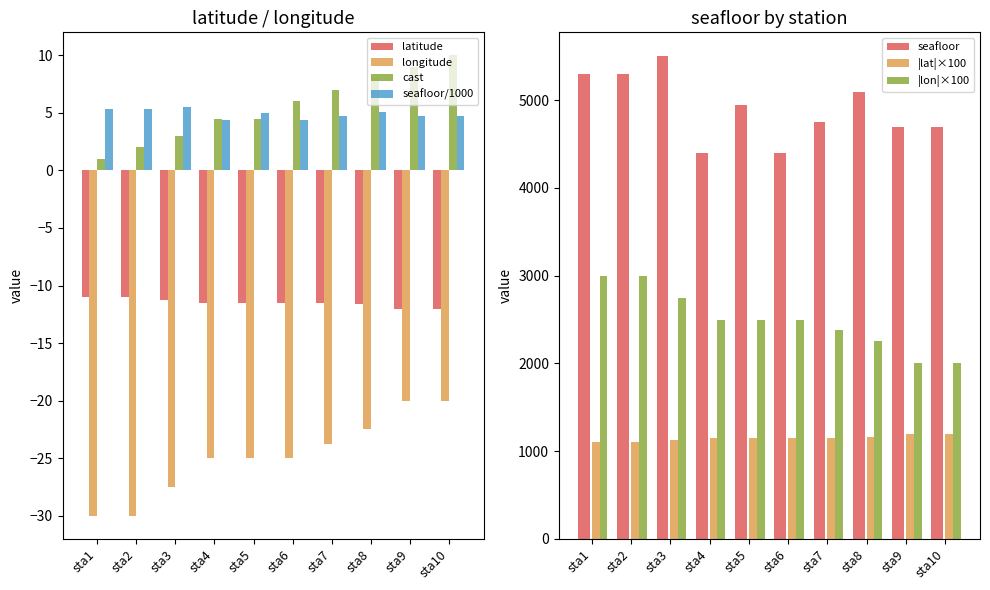

True or false: seafloor/1000 has a value of 3.2 at sta3.

False